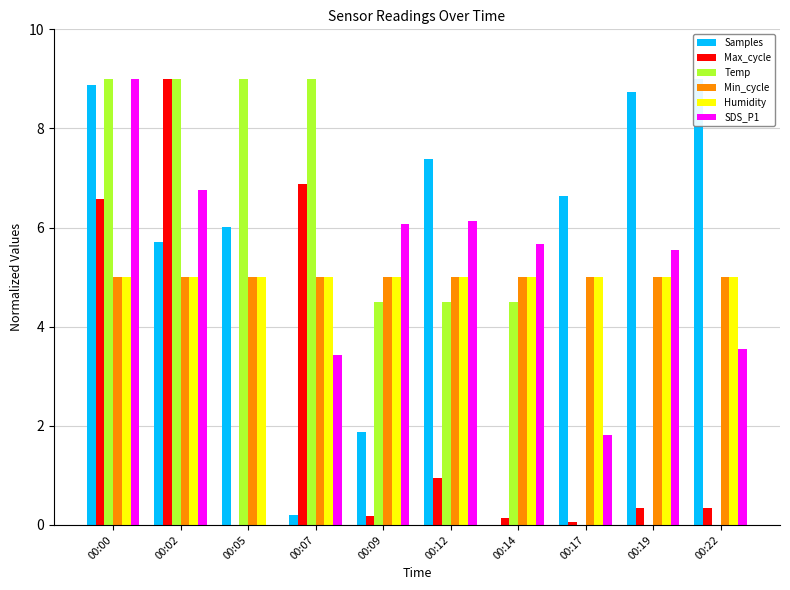

Does the chart contain any negative values?

No